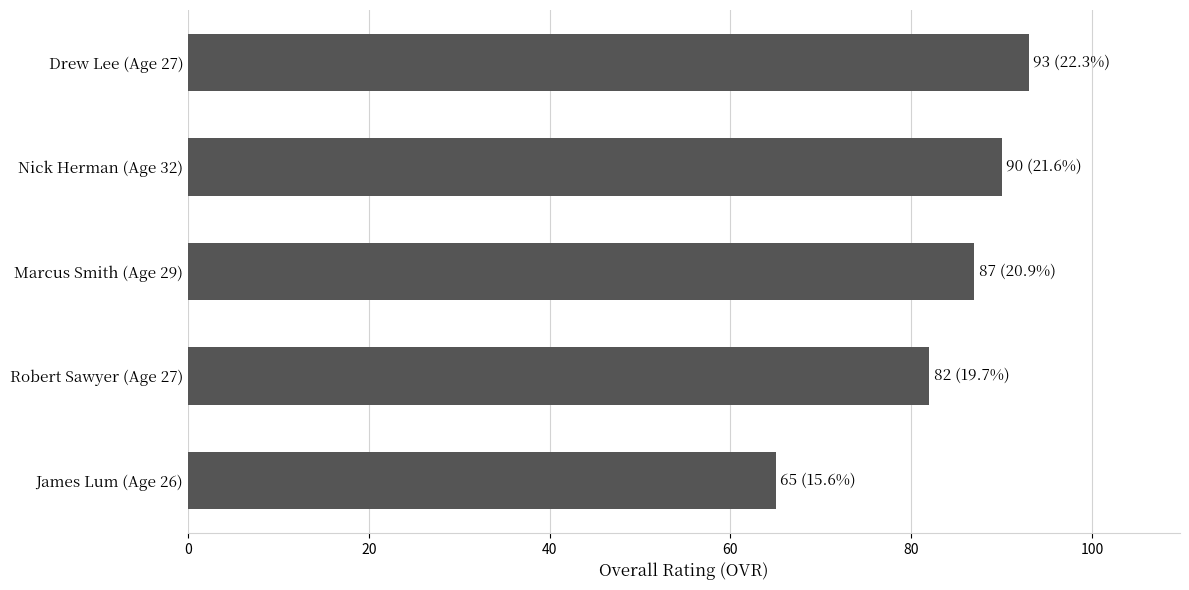

The chart shows a value of 138 at Robert Sawyer (Age 27). True or false?

False